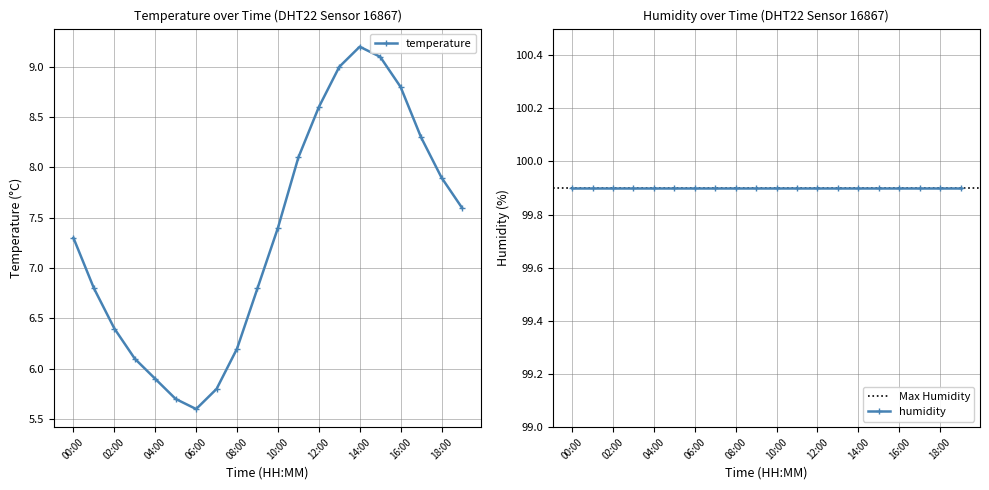

Where is the data nearest to the value 7?

01:00